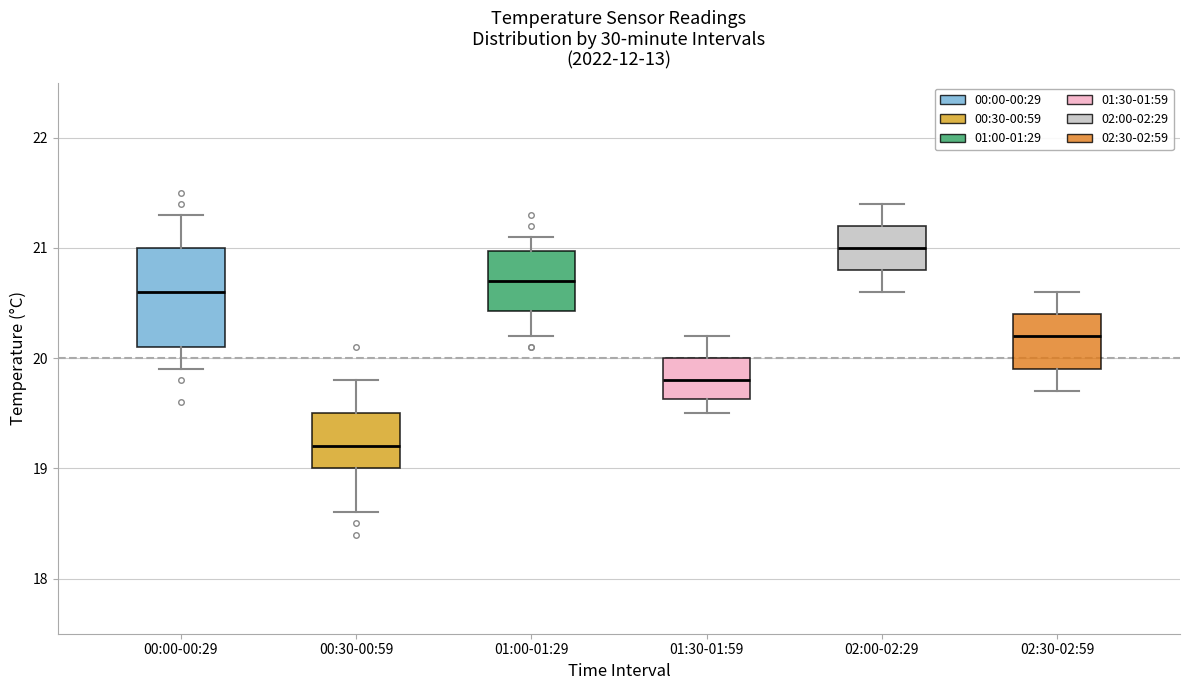

Reading left to right, read every box against the y-axis: the position of its median line, the range the box covers, and the ends of its whiskers. The values are not printed on the chart, so give them approximately, as read against the axis.

00:00-00:29: median 20.6, box 20.1 to 21.0, whiskers 19.9 to 21.3
00:30-00:59: median 19.2, box 19.0 to 19.5, whiskers 18.6 to 19.8
01:00-01:29: median 20.7, box 20.4 to 21.0, whiskers 20.2 to 21.1
01:30-01:59: median 19.8, box 19.6 to 20.0, whiskers 19.5 to 20.2
02:00-02:29: median 21.0, box 20.8 to 21.2, whiskers 20.6 to 21.4
02:30-02:59: median 20.2, box 19.9 to 20.4, whiskers 19.7 to 20.6